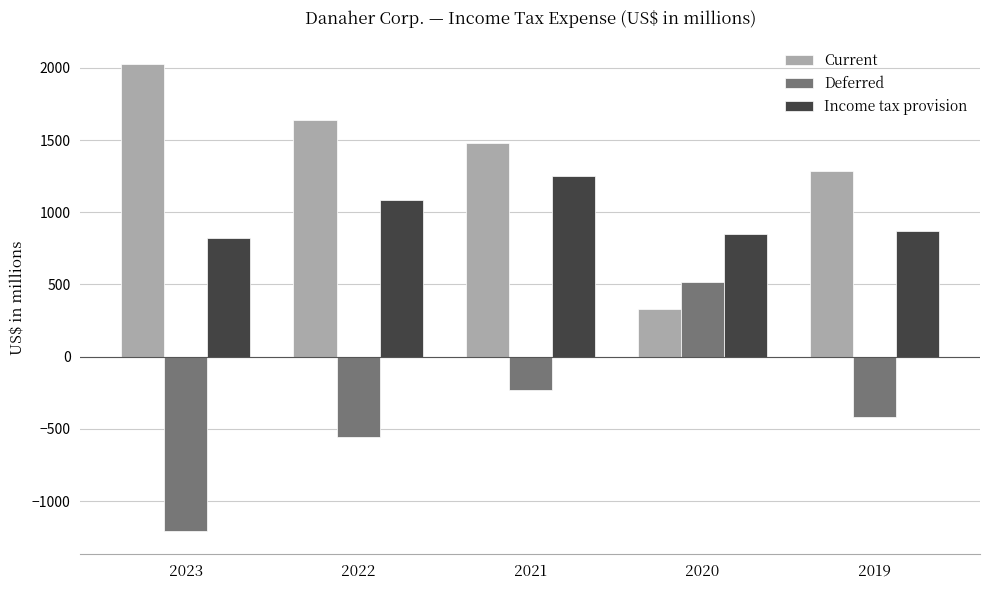

How many series are shown in this chart?

3